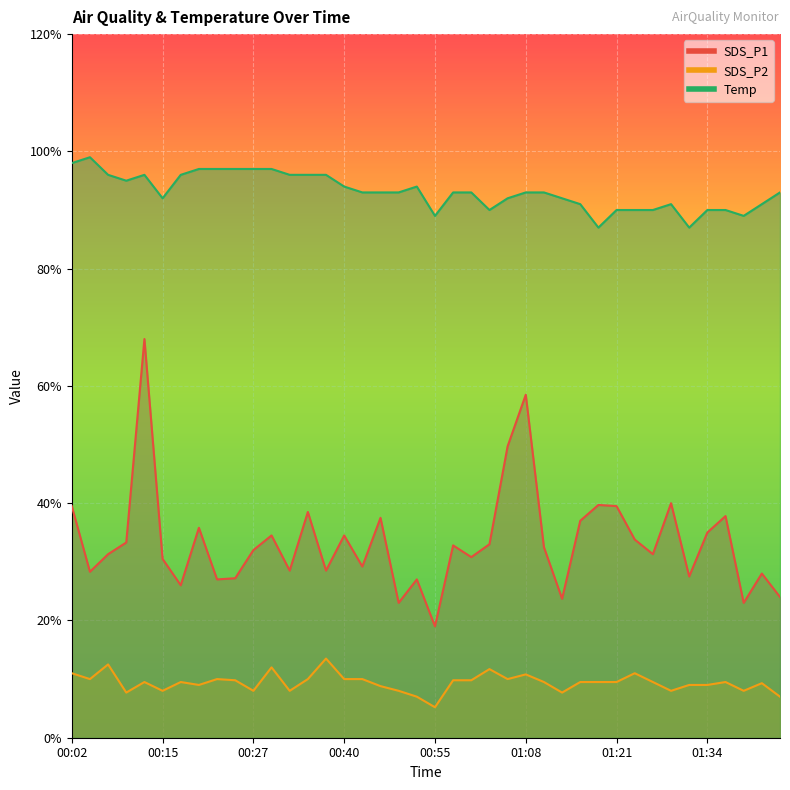

True or false: SDS_P2 and Temp intersect in this chart.

False